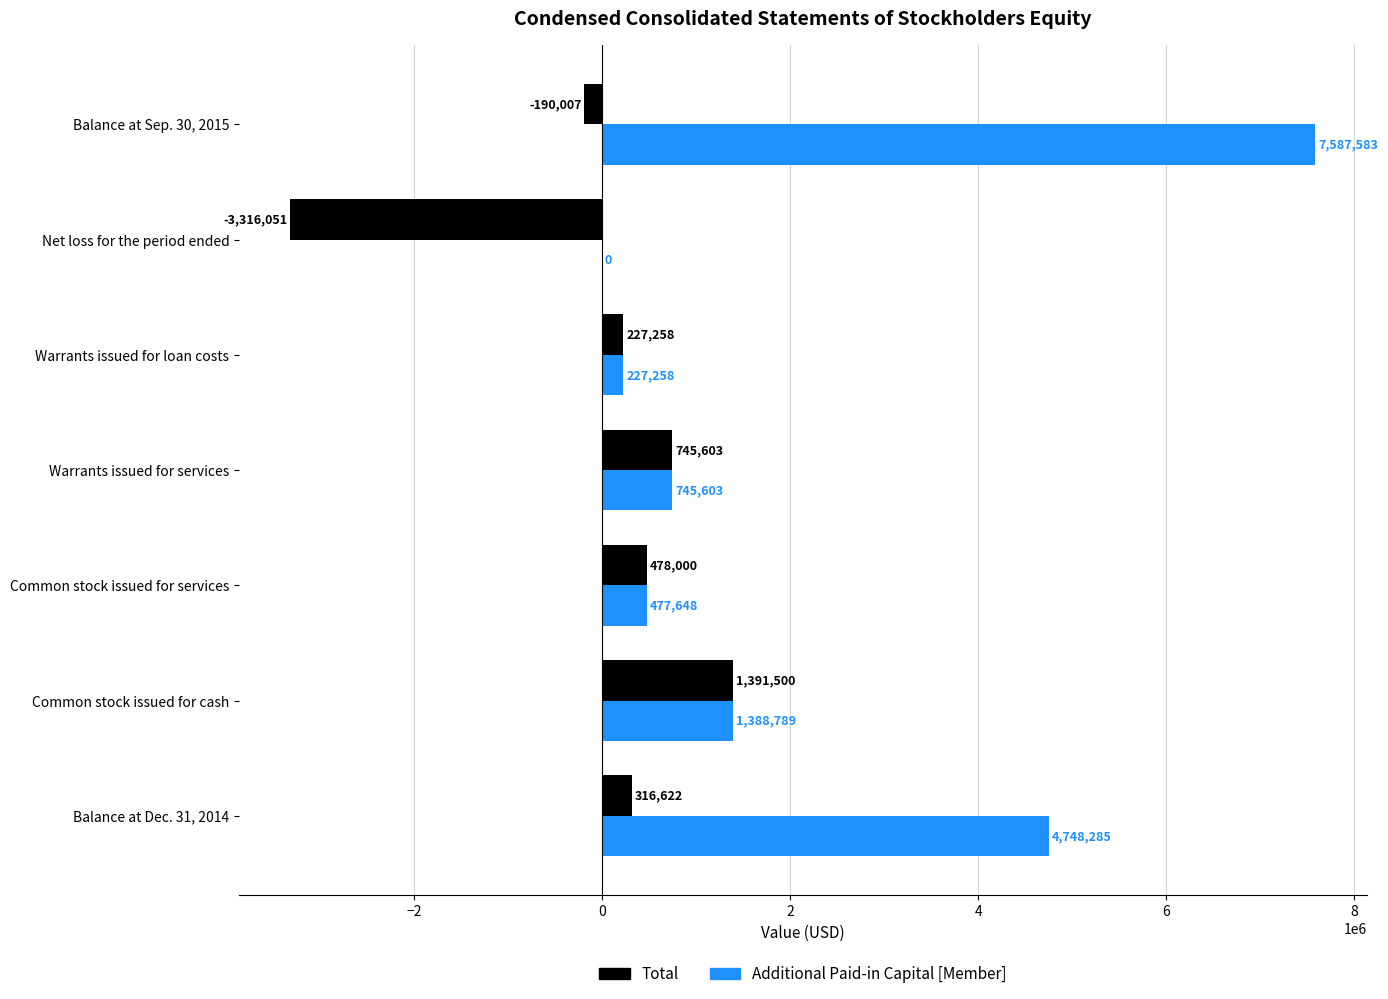

At which category is the sum across all series the highest?

Balance at Sep. 30, 2015